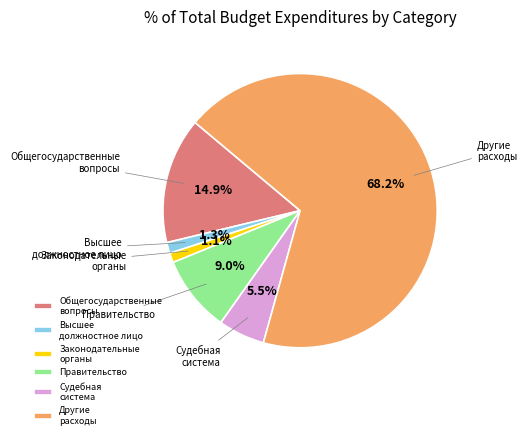

Which category has the biggest portion of the pie?

Другие расходы